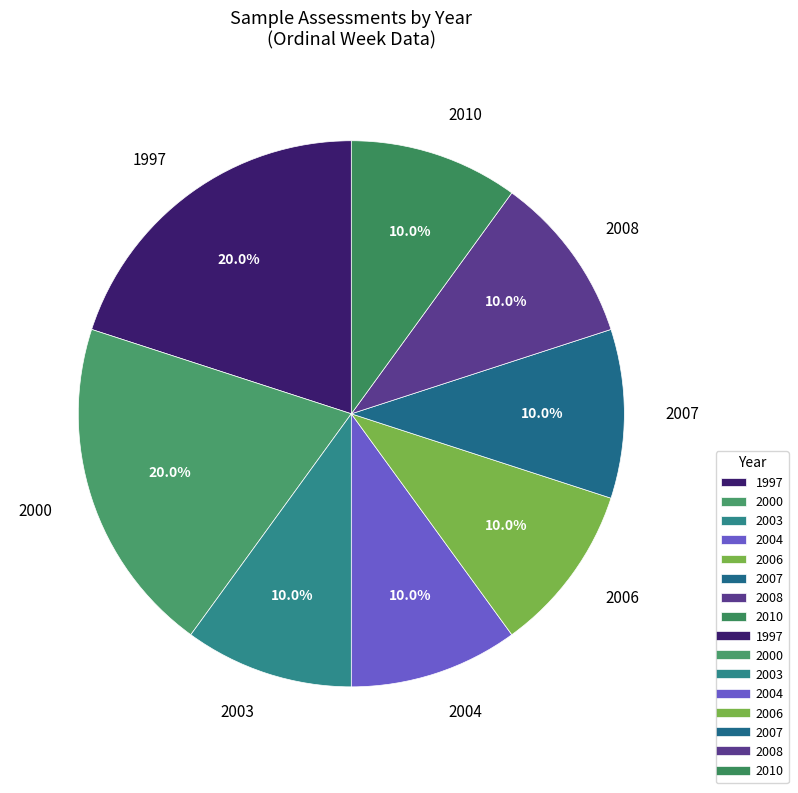

Is the sum of 2010 and 2007 greater than half?

No